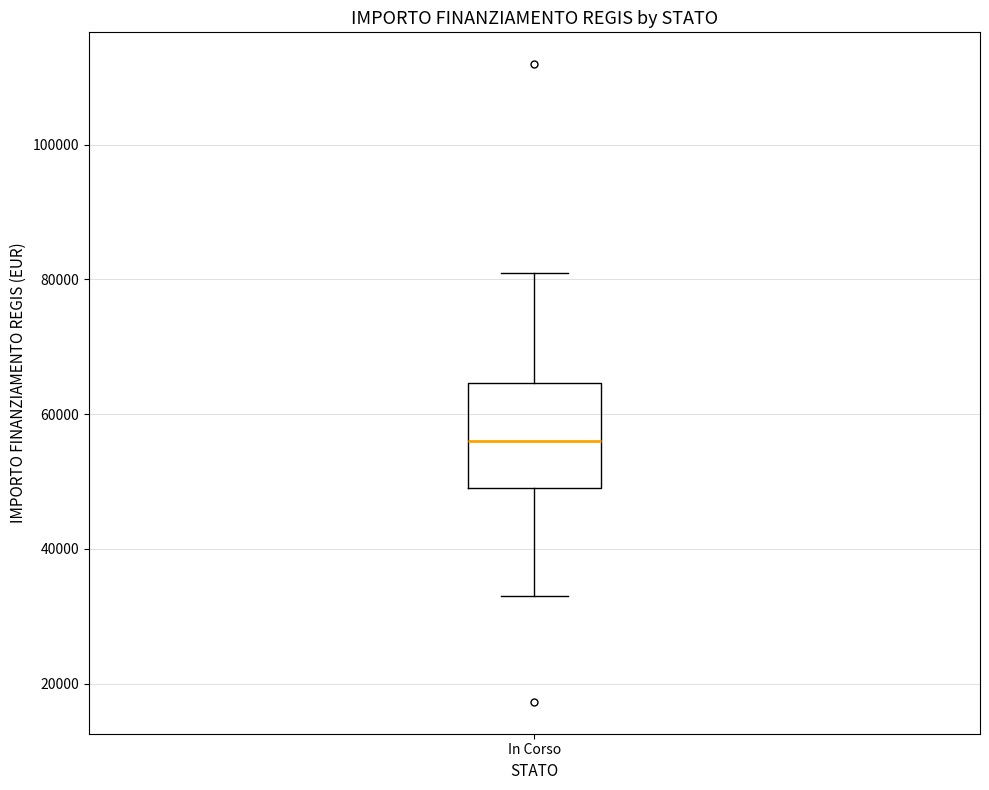

Where does the median line of the box for In Corso sit on the y-axis? The values are not printed on the chart, so give them approximately, as read against the axis.

56000